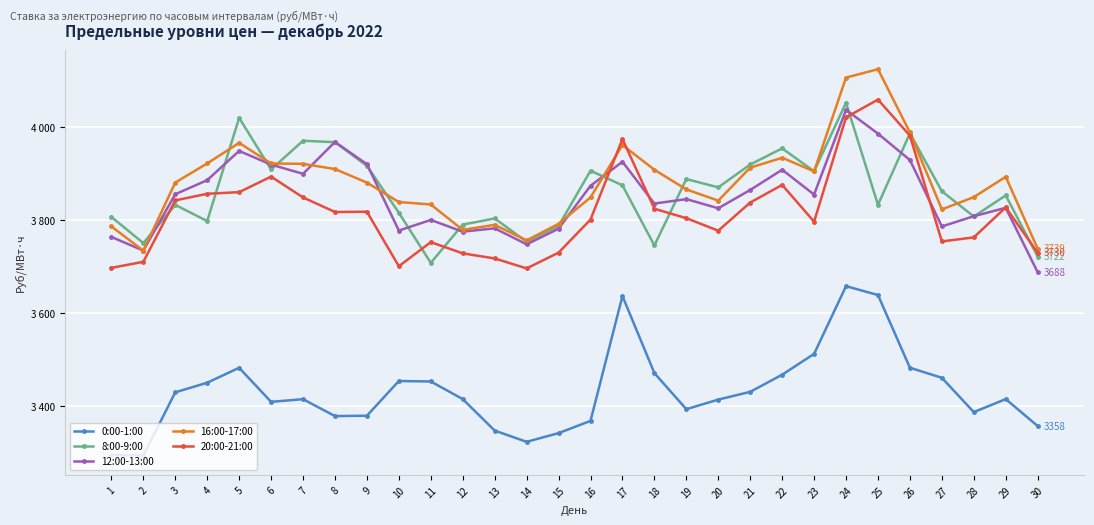

What are all the series names shown in the legend?

0:00-1:00, 8:00-9:00, 12:00-13:00, 16:00-17:00, 20:00-21:00